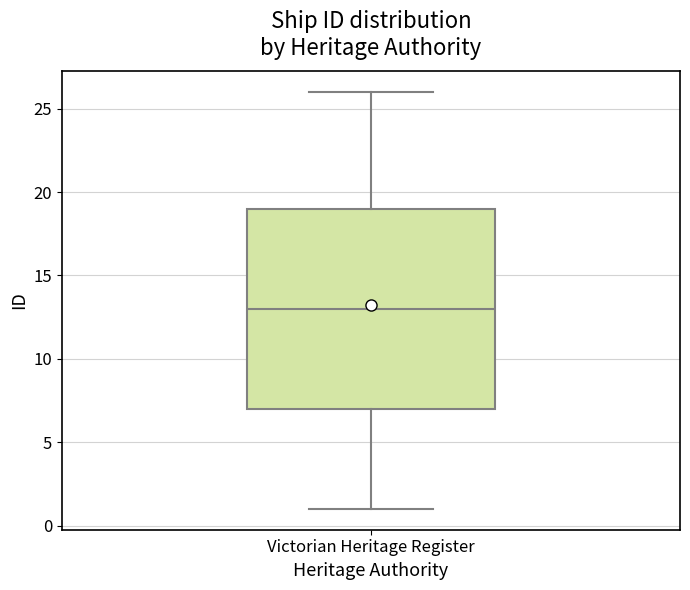

Where does the lower whisker of the box for Victorian Heritage Register end on the y-axis? The values are not printed on the chart, so give them approximately, as read against the axis.

1